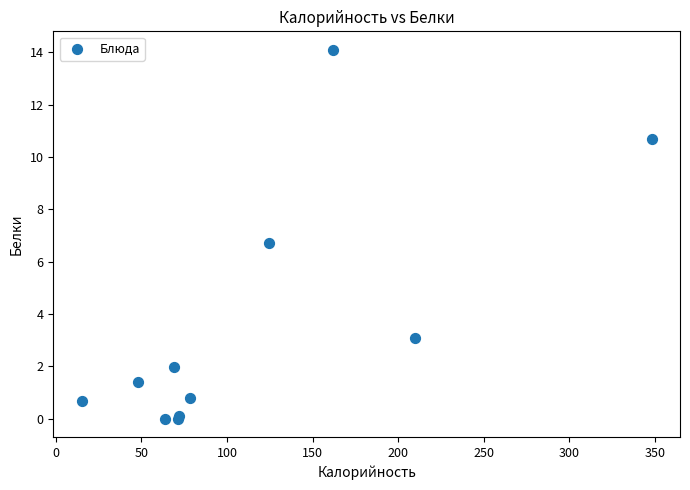

What Y value in the scatter plot is closest to 7?

6.7